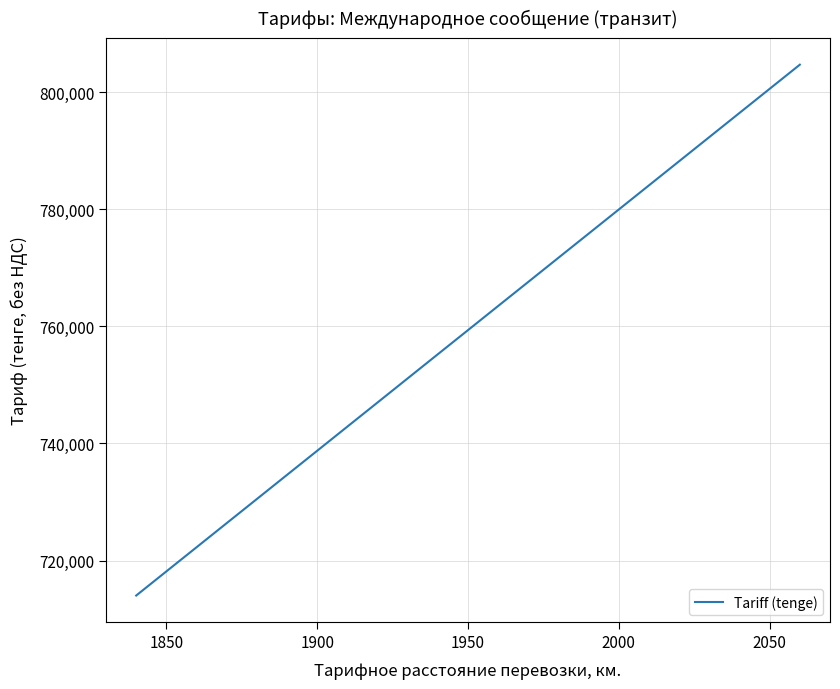

What is the maximum value shown in the chart?

804677.8